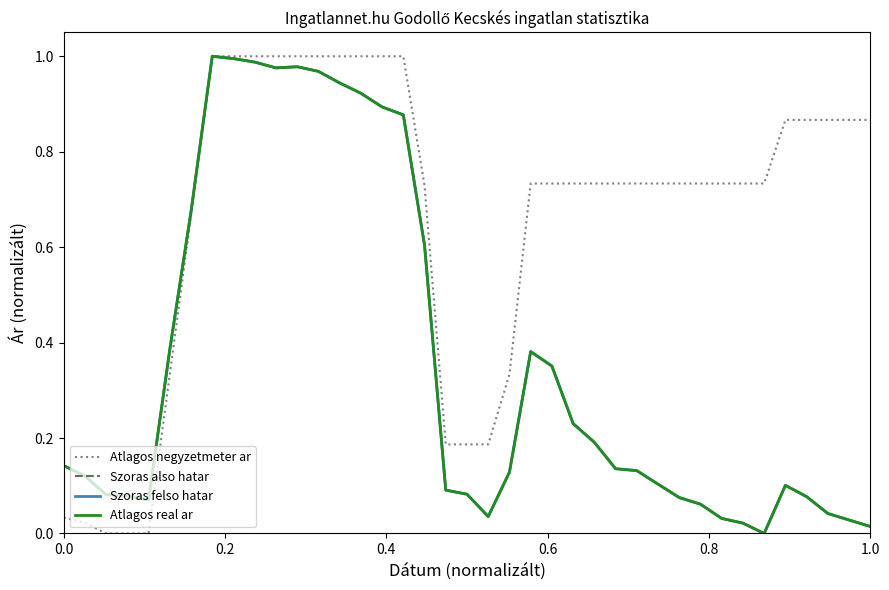

Does the chart have visible grid lines?

No